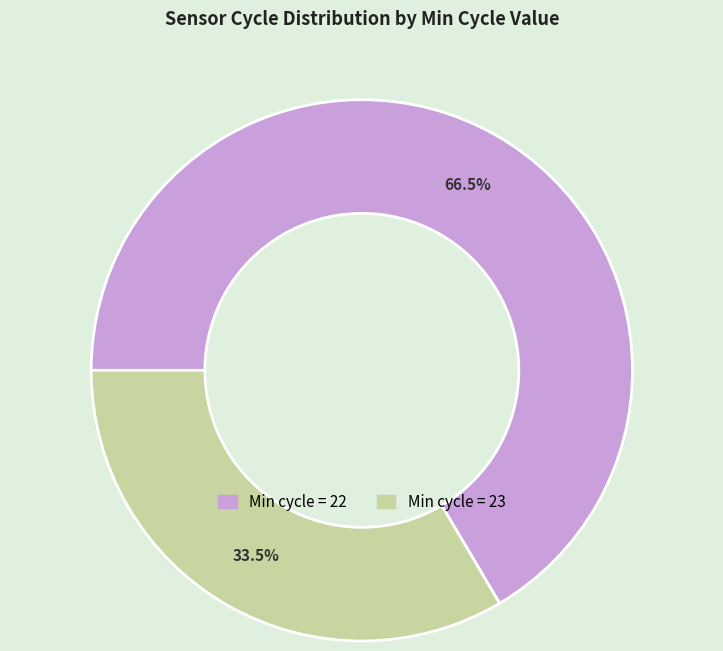

Is there a majority slice in this chart?

Yes